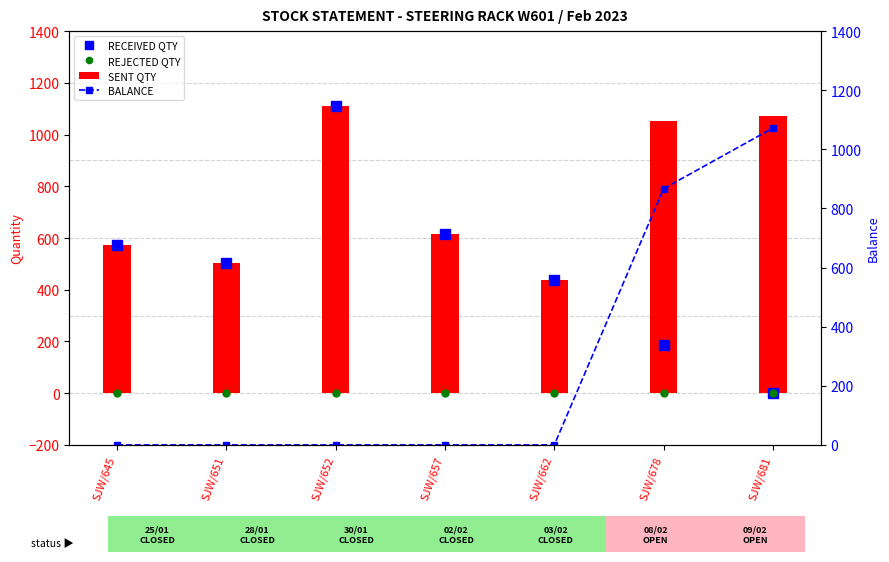

Rank the series at SJW/651 from lowest to highest value.

REJECTED QTY, BALANCE, RECEIVED QTY, SENT QTY